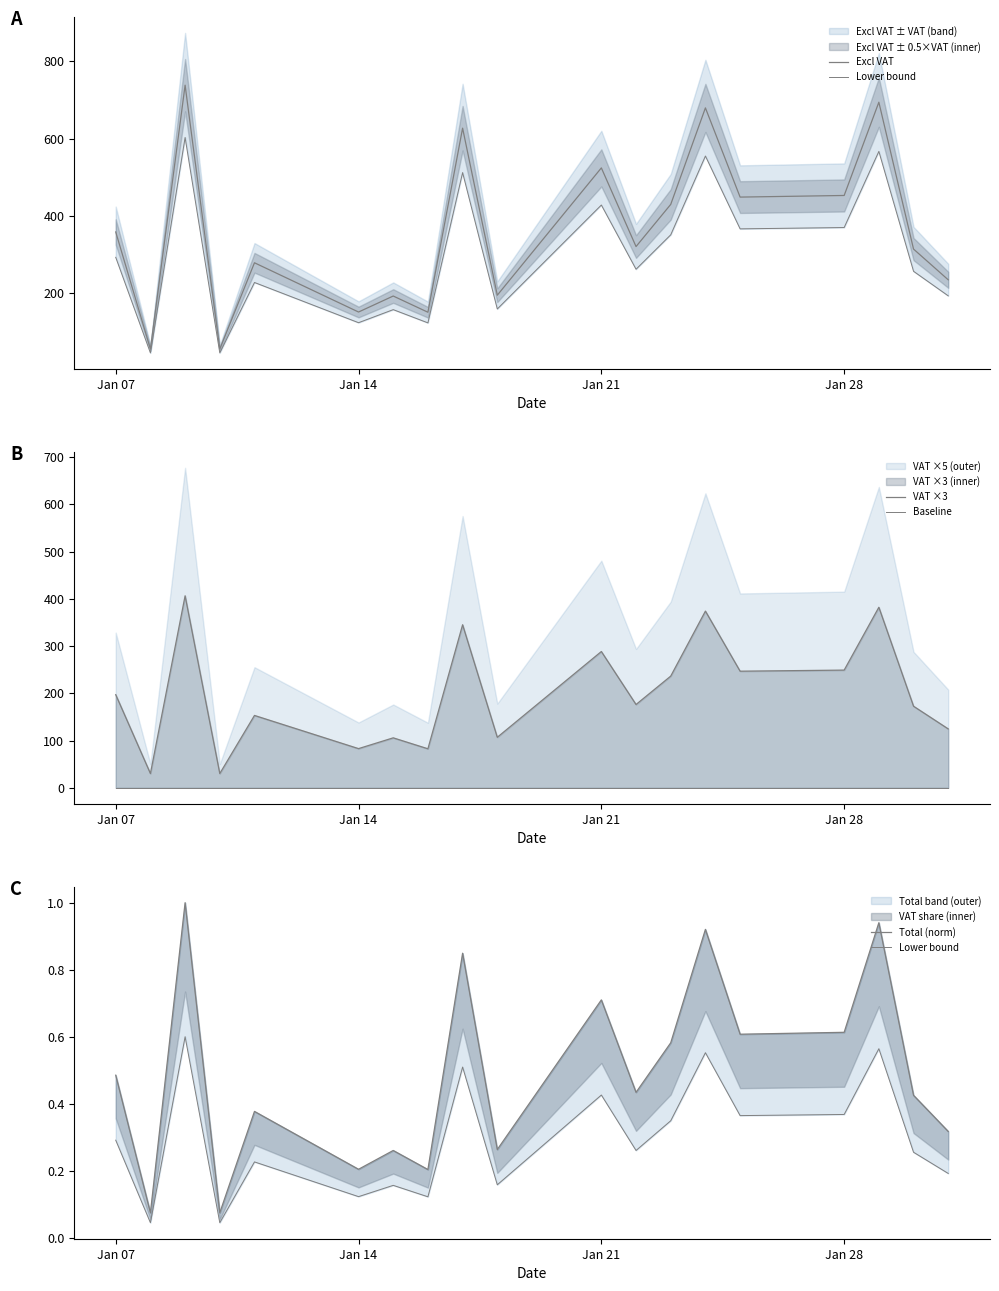

True or false: VAT ×3 and Baseline cross at least once.

False